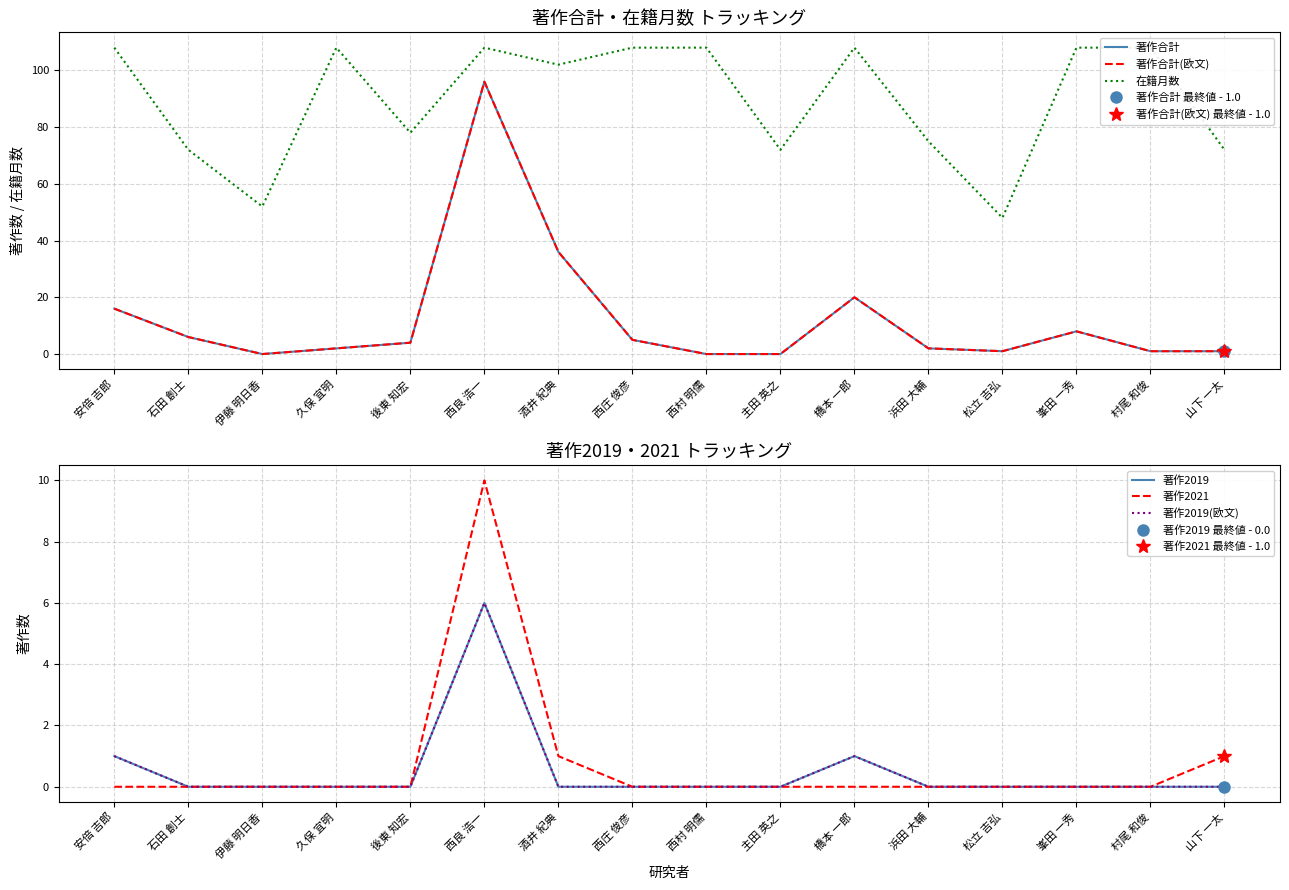

What is the difference between the maximum and minimum values in the 著作2019 series?

6